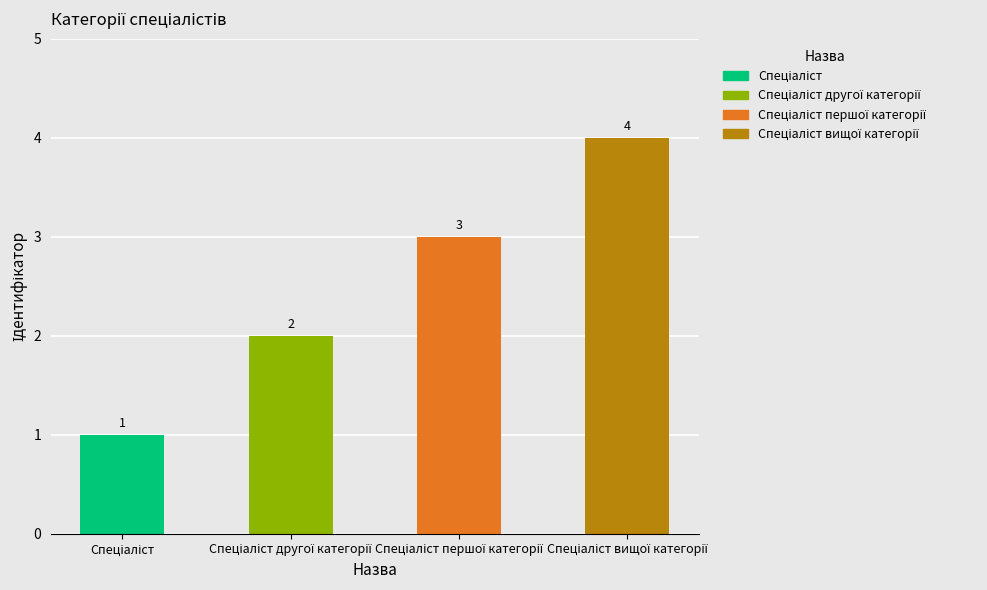

What is the sum of all values?

10